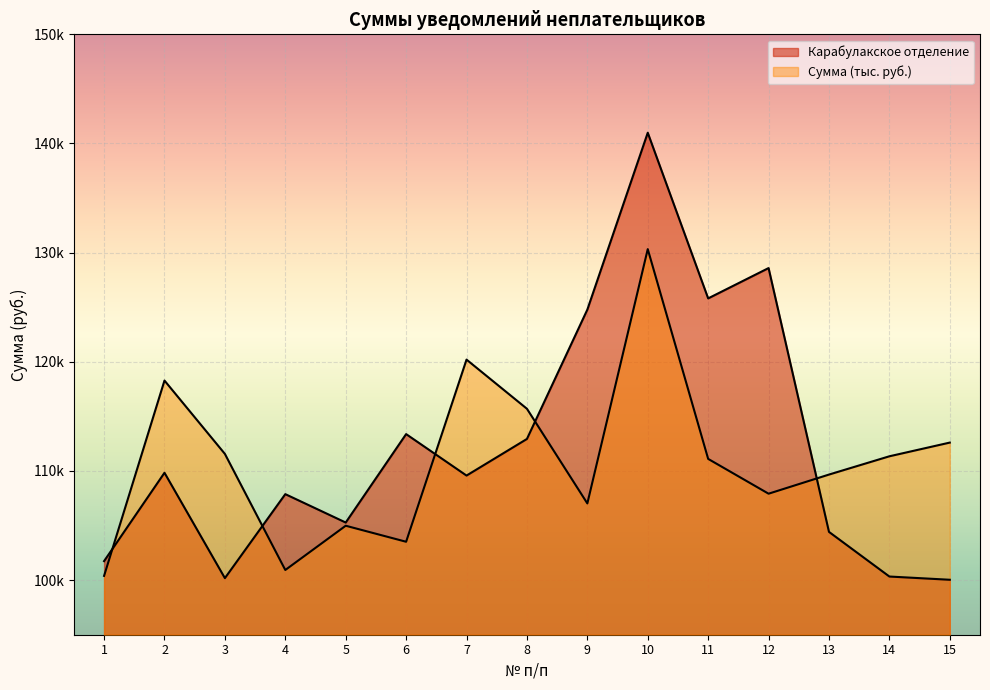

What is the total value across all series at 10?

271309.1